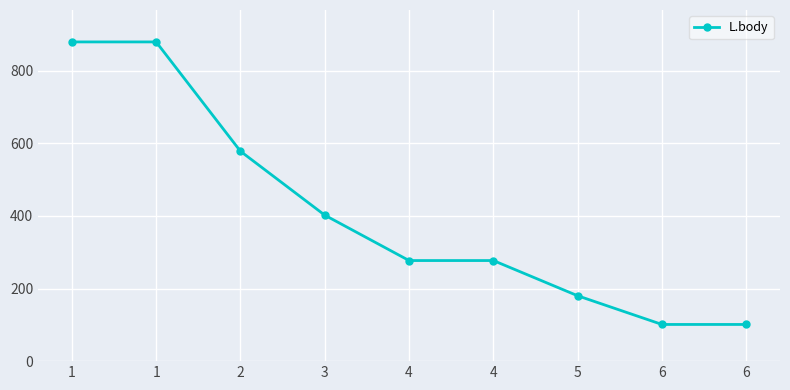

At which category does the chart reach its peak across all series?

1